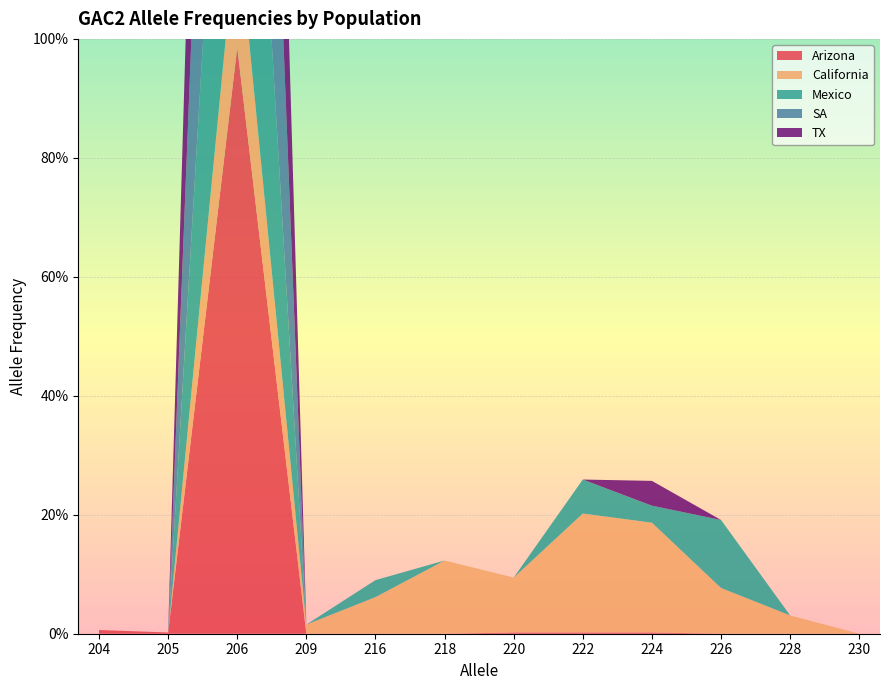

Reading left to right, list all the values displayed in this chart.

Arizona: 0.0	0.0	1.0	0.0	0.0	0.0	0.0	0.0	0.0	0.0	0.0	0.0
California: 0.0	0.0	0.2	0.0	0.1	0.1	0.1	0.2	0.2	0.1	0.0	0.0
Mexico: 0.0	0.0	0.8	0.0	0.0	0.0	0.0	0.1	0.0	0.1	0.0	0.0
SA: 0.0	0.0	1.0	0.0	0.0	0.0	0.0	0.0	0.0	0.0	0.0	0.0
TX: 0.0	0.0	1.0	0.0	0.0	0.0	0.0	0.0	0.0	0.0	0.0	0.0